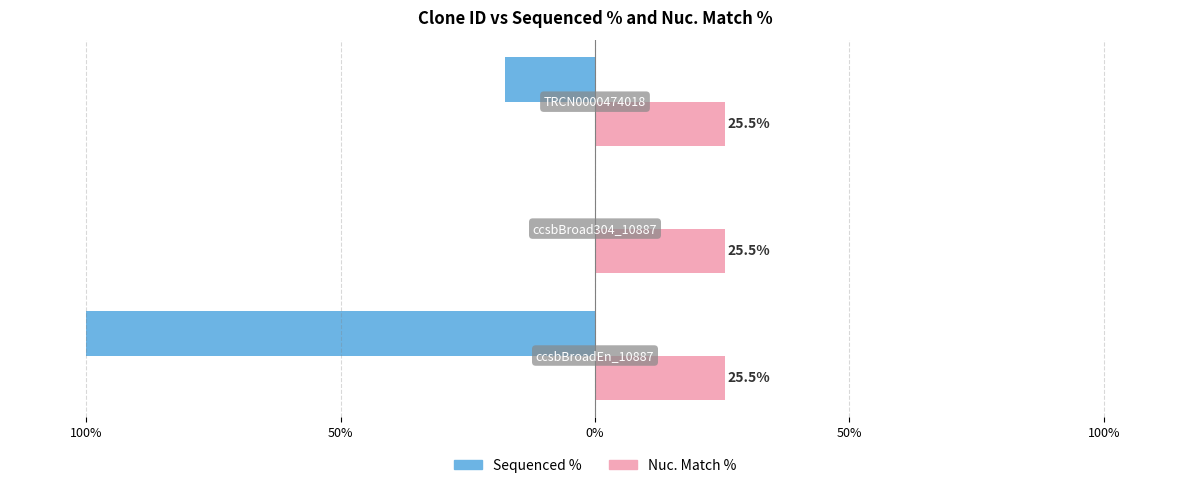

What are all the series names shown in the legend?

Sequenced %, Nuc. Match %